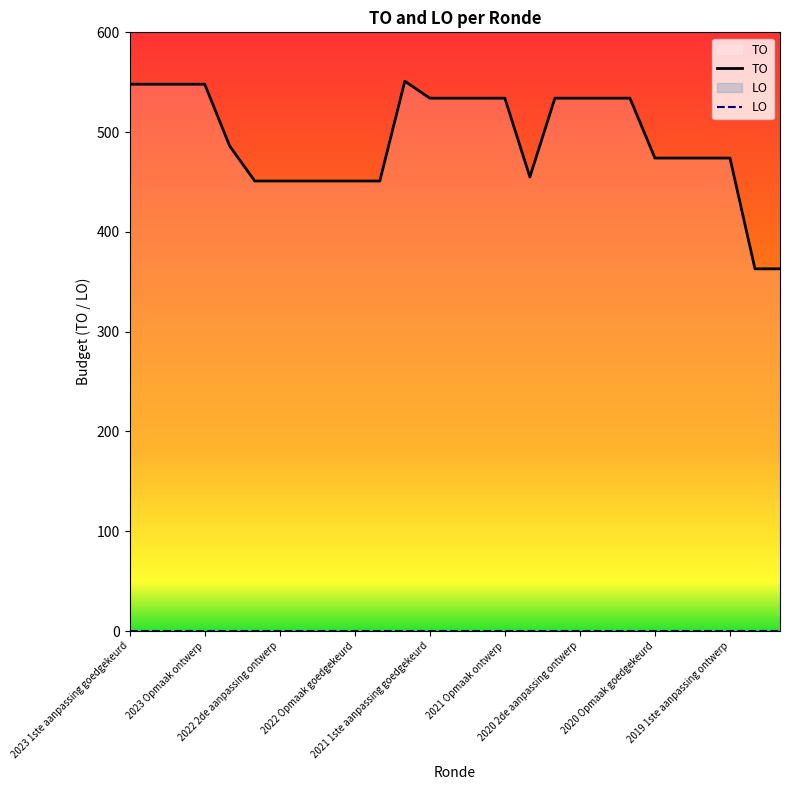

Which series has the largest range (max minus min)?

TO